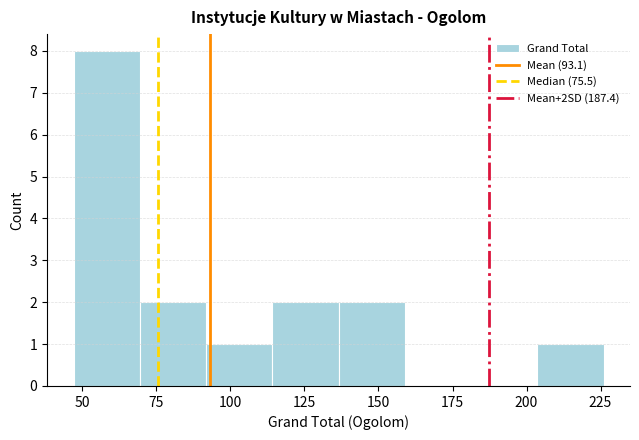

Over which range of the x-axis is the bar tallest?

45 to 70